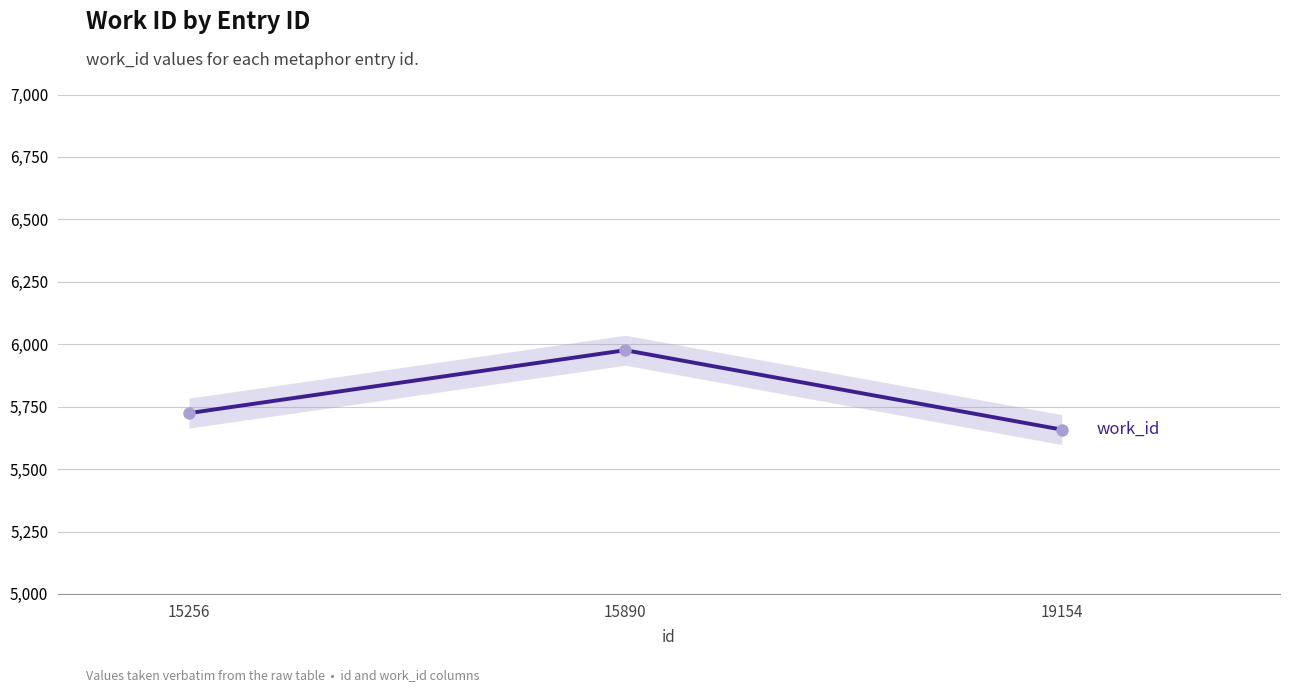

Approximately how many times larger is the value at 19154 compared to 15890?

0.9